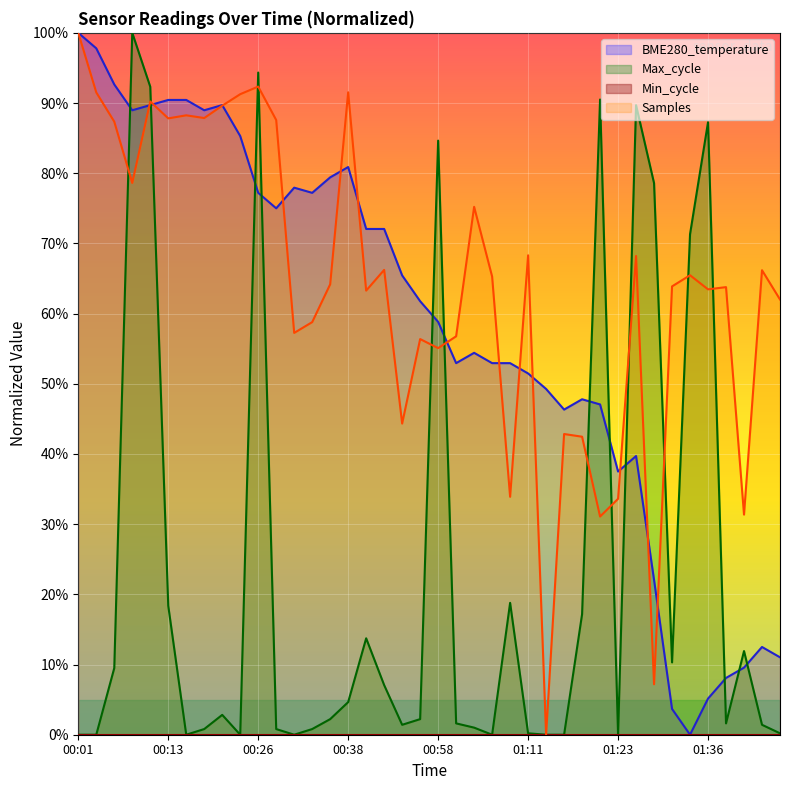

What is the ratio of the value at 00:26 to the value at 01:26?

1.9